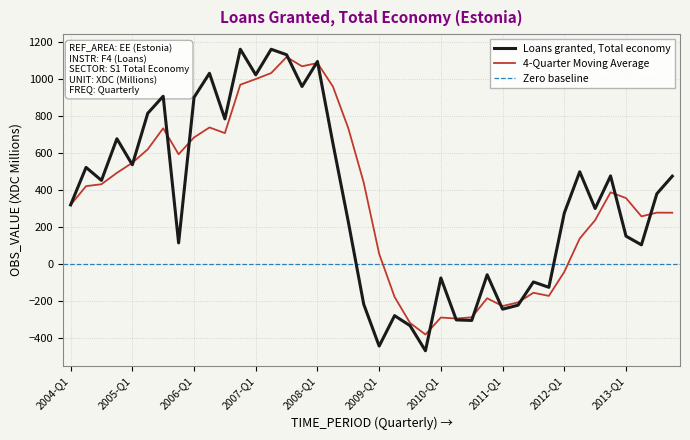

The value at 2012-Q3 is 182.3. True or false?

False